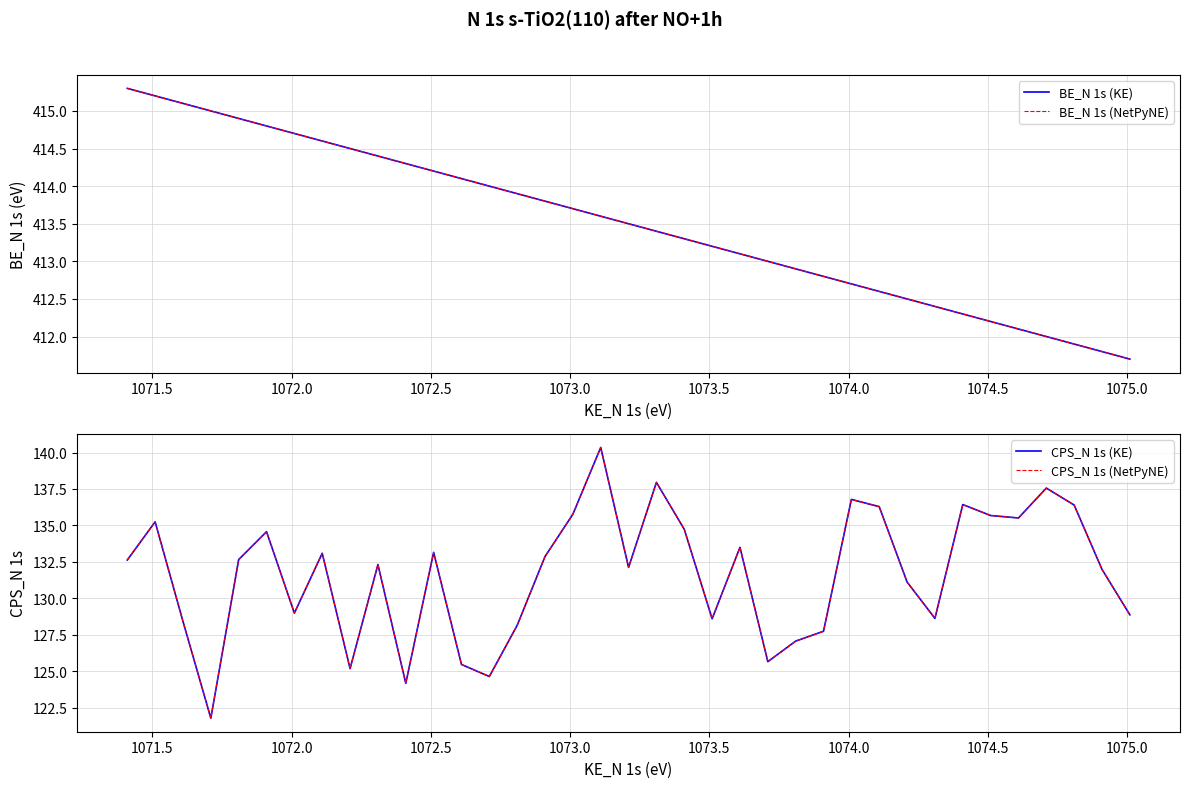

What is the lowest value of the CPS_N 1s (NetPyNE) series?

121.8